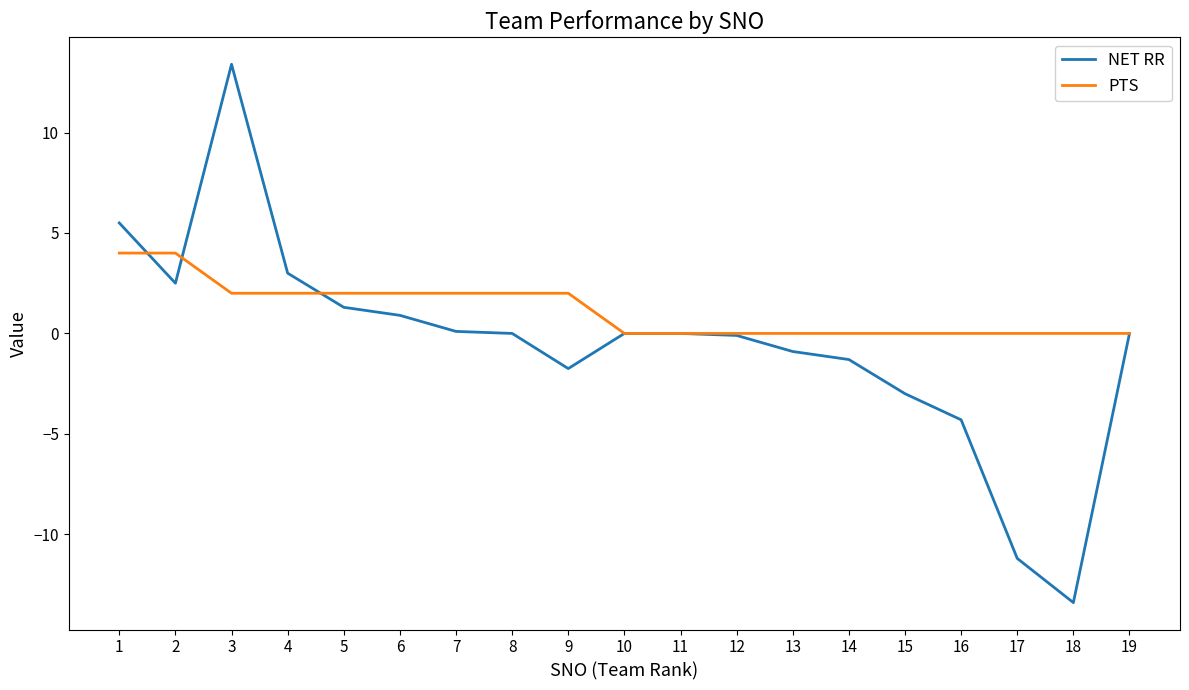

True or false: NET RR and PTS intersect in this chart.

True